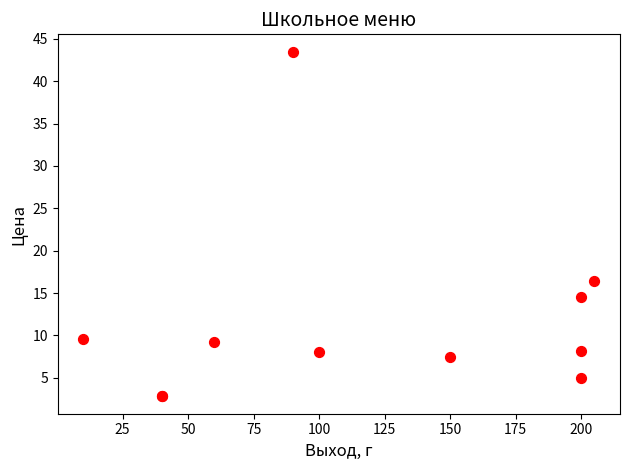

What Y value in the scatter plot is closest to 23?

16.4